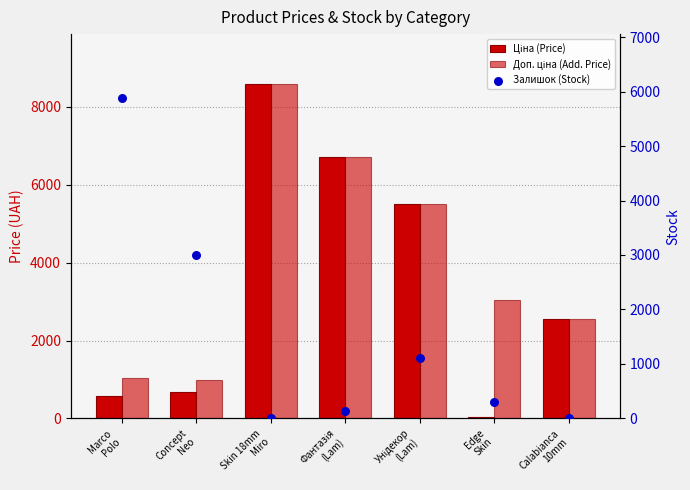

Which series has the largest total across all categories?

Доп. ціна (Add. Price)